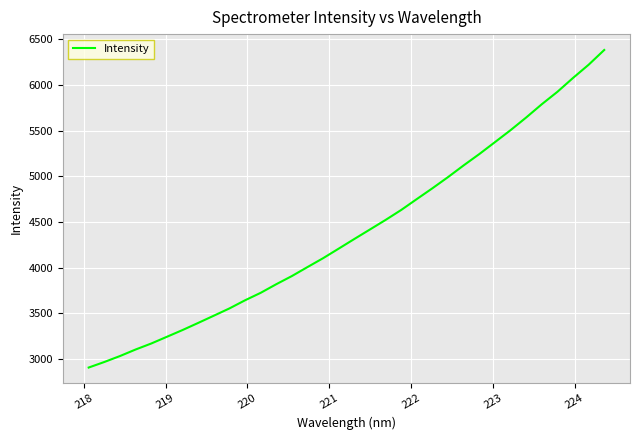

What is the difference between the maximum and minimum values?

3476.8